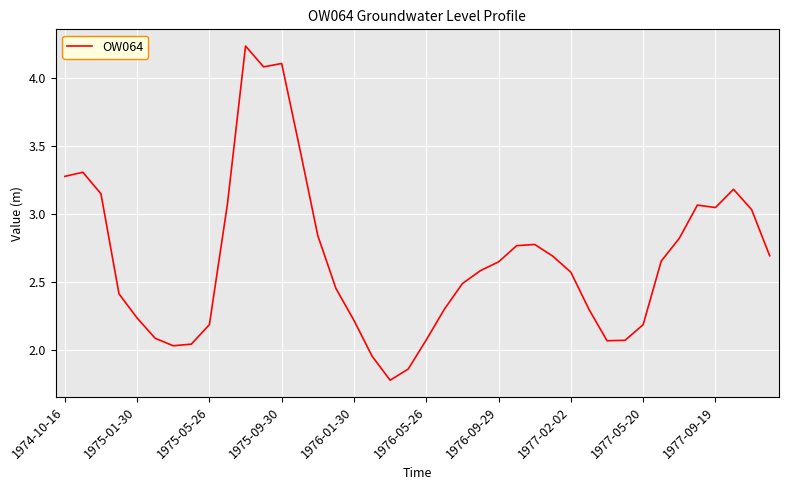

Does the chart display data point markers on the line(s)?

No